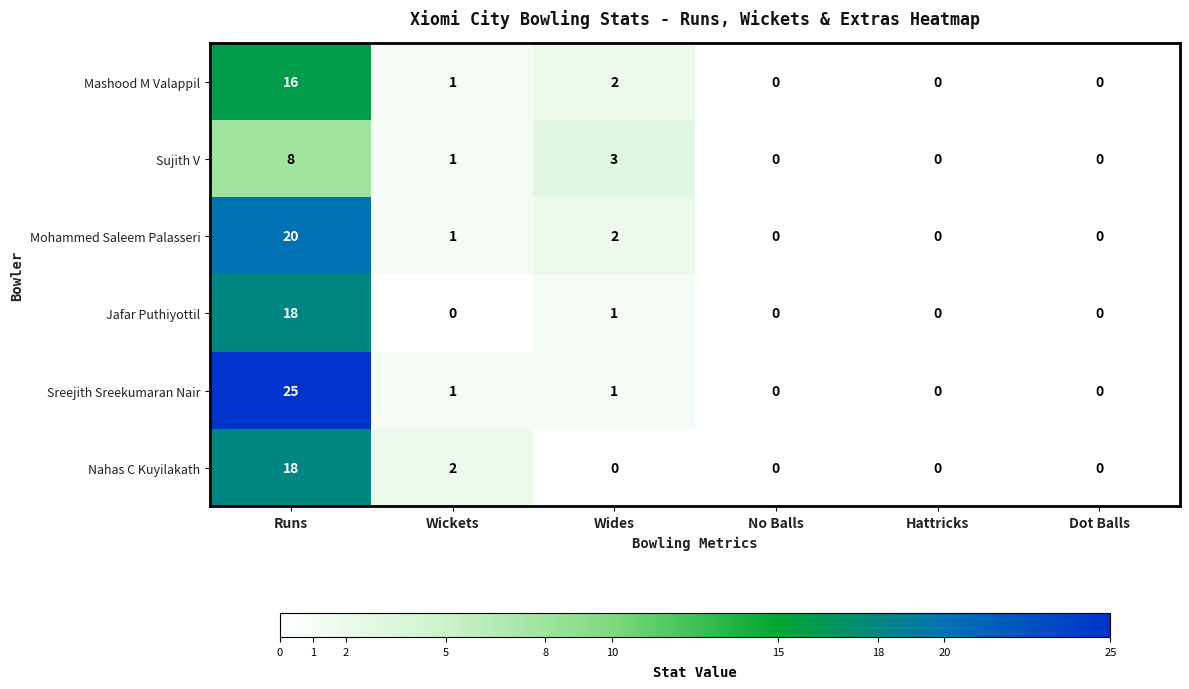

Which series changed the most between Runs and Wickets?

Sreejith Sreekumaran Nair